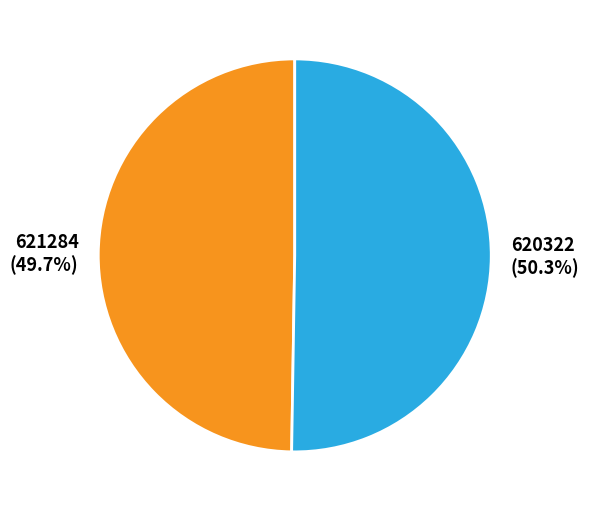

Combined, do 620322 and 621284 account for over 50%?

Yes